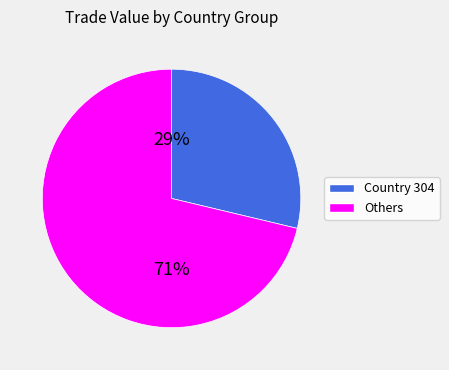

Does any single category account for the majority?

Yes